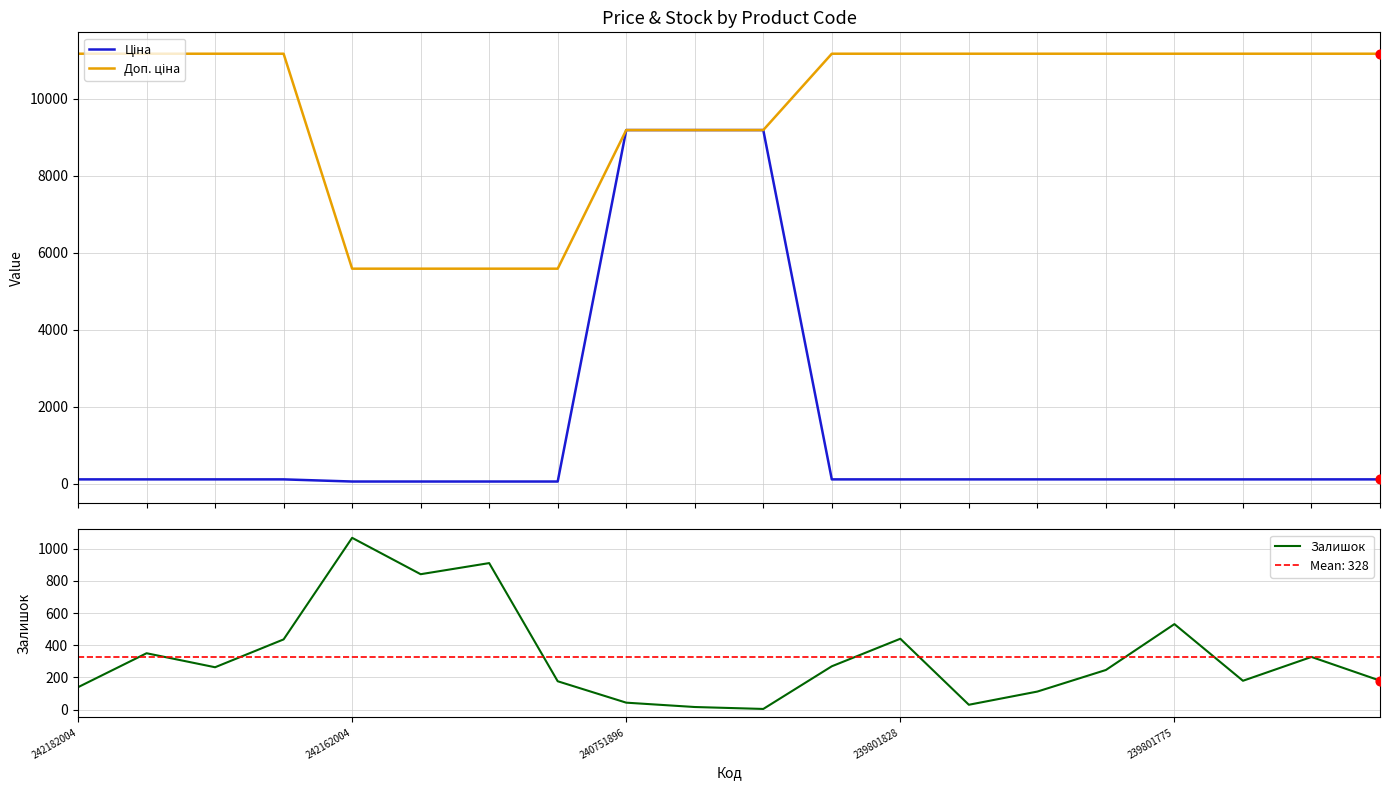

At how many categories does at least one series exceed 9093?

16